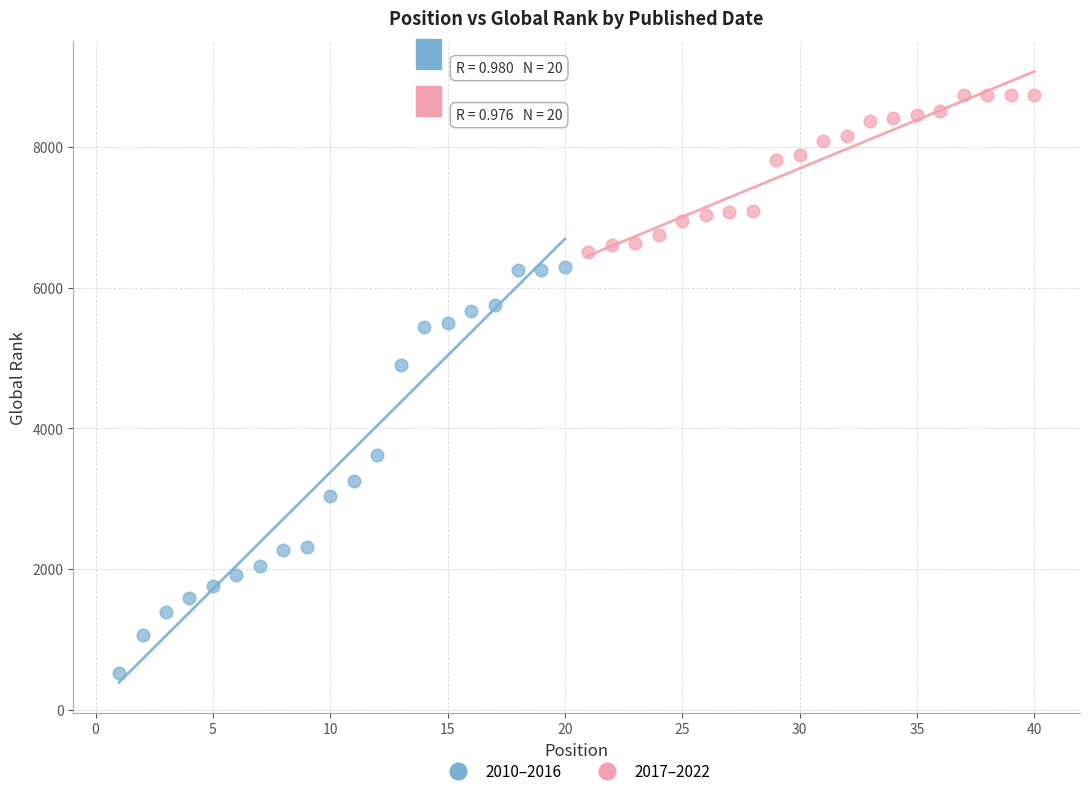

Which series has the widest spread of Y values?

2010–2016